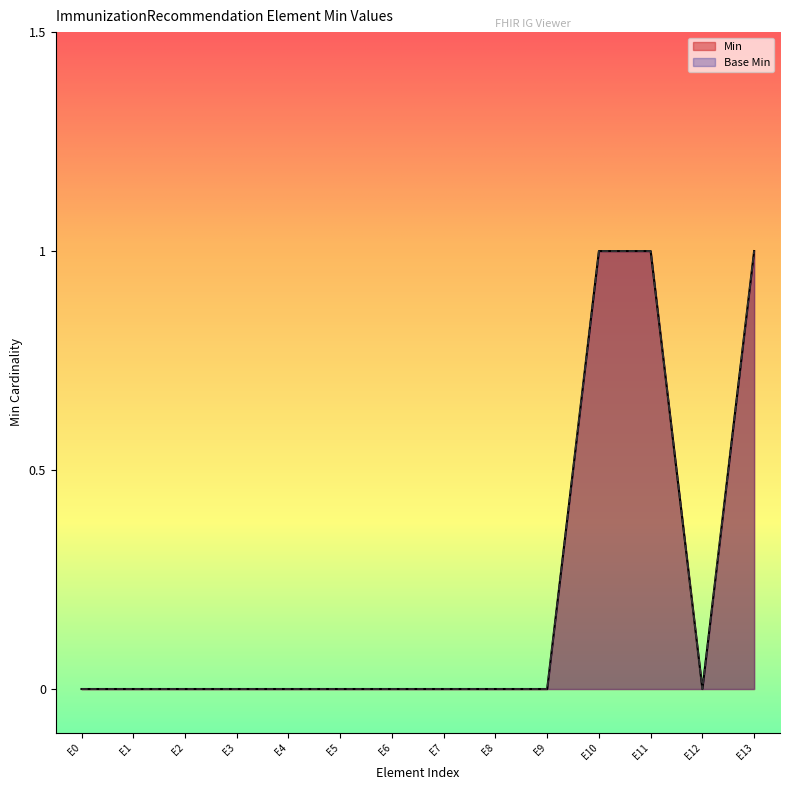

At how many categories does at least one series exceed 0?

3